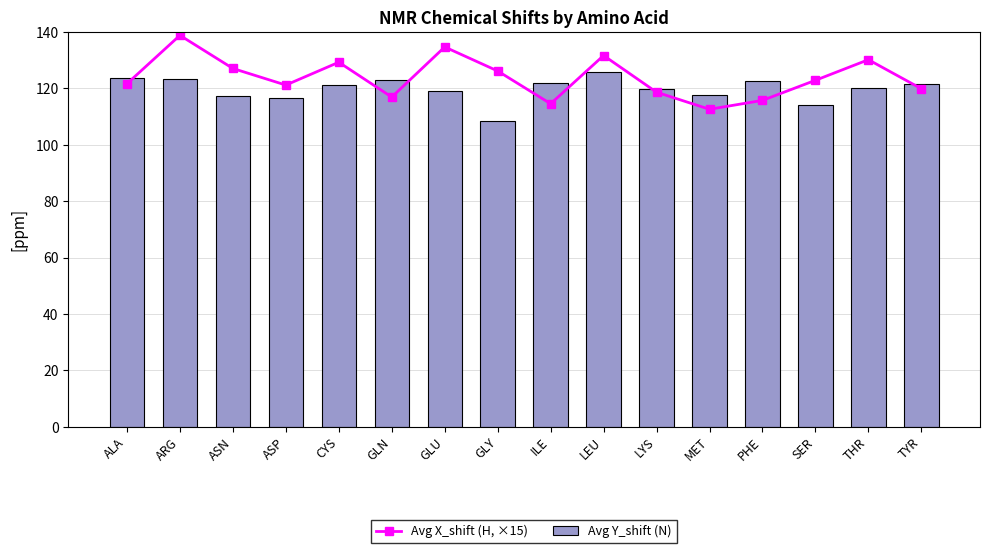

What is the sum of the Avg Y_shift (N) values at MET and PHE?

240.2